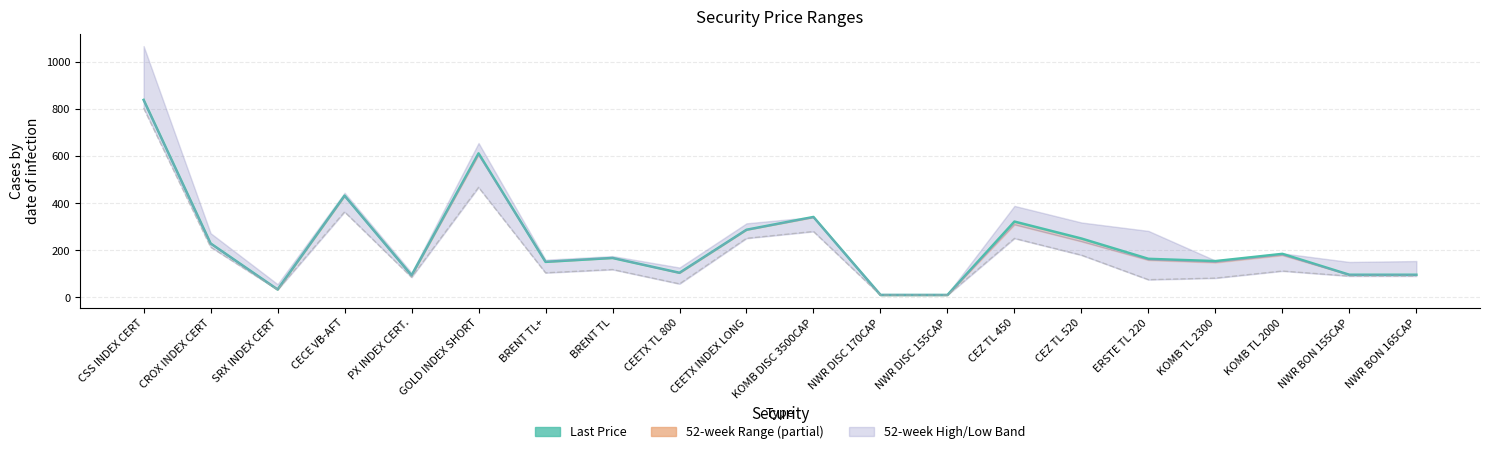

Does the chart display data point markers on the line(s)?

No